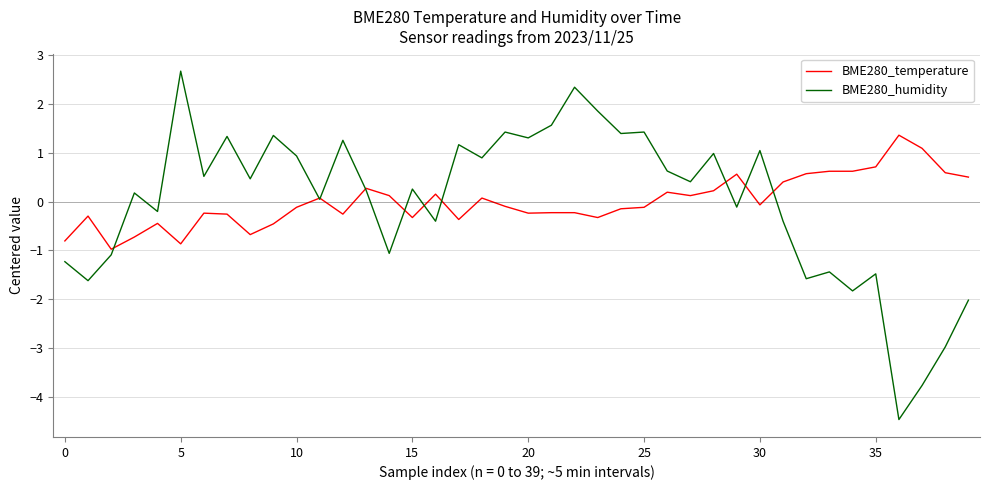

List the series in order of their peak value, lowest first.

BME280_temperature, BME280_humidity